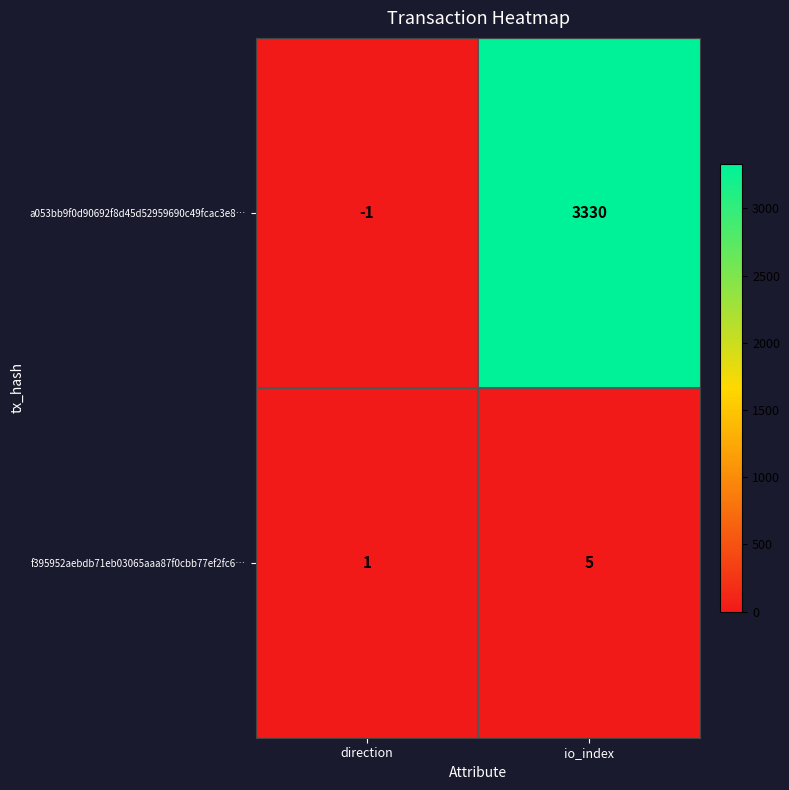

Count the number of data series in this chart.

2